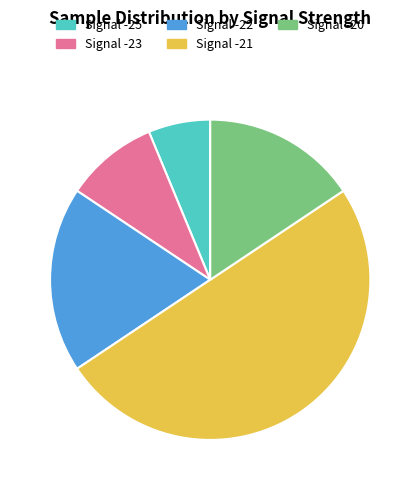

True or false: Signal -25 accounts for 21% of the total.

False